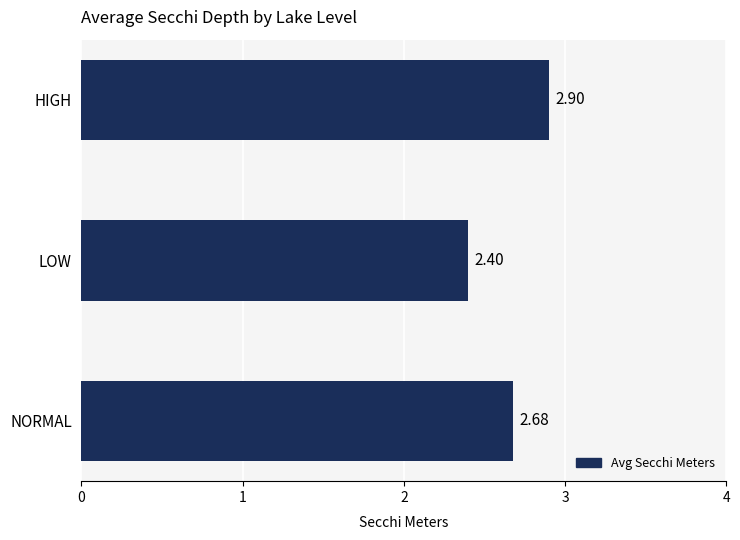

What is the sum of the values at NORMAL and LOW?

5.1